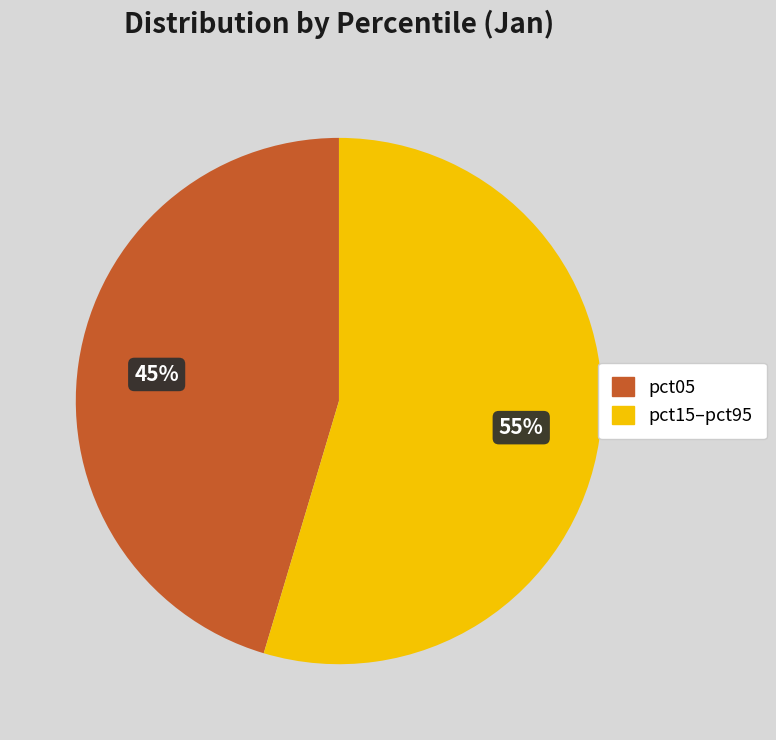

Is the sum of pct05 and pct15–pct95 greater than half?

Yes